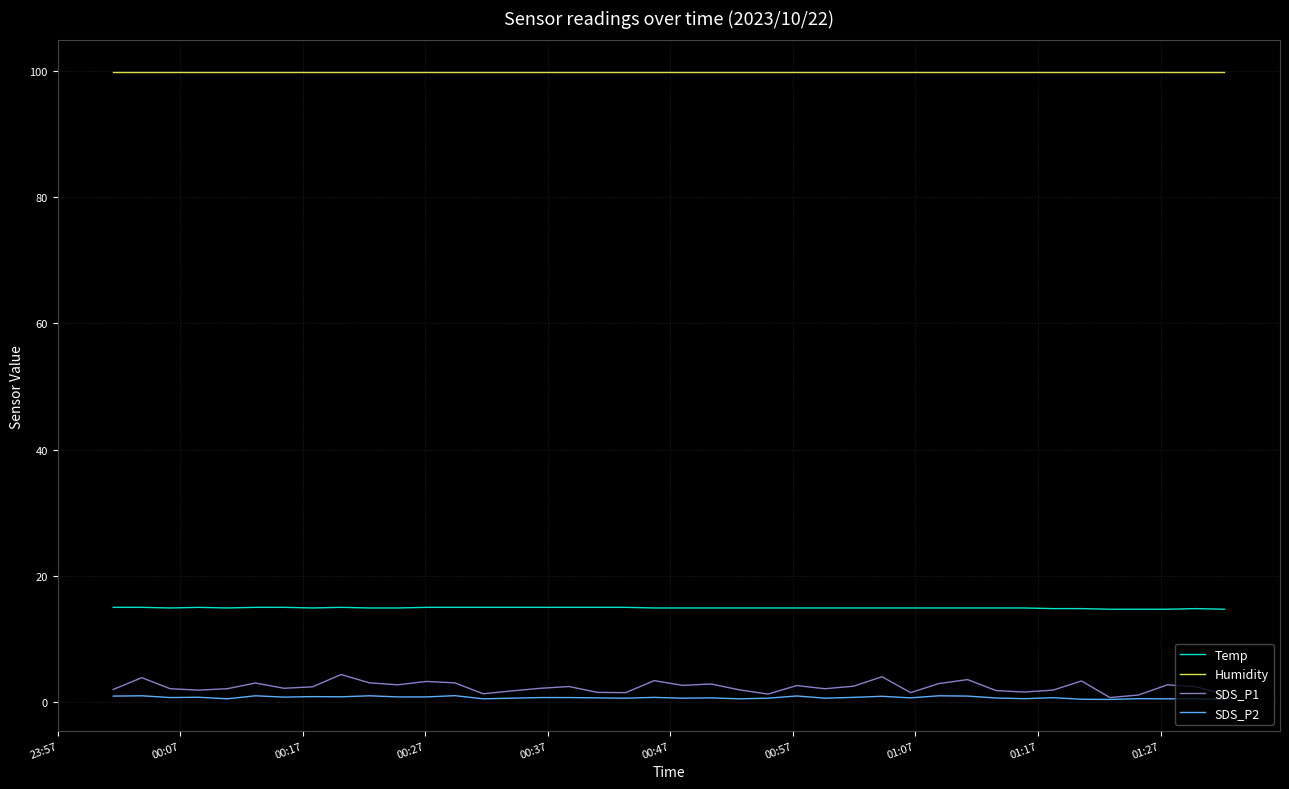

What are all the series names shown in the legend?

Temp, Humidity, SDS_P1, SDS_P2